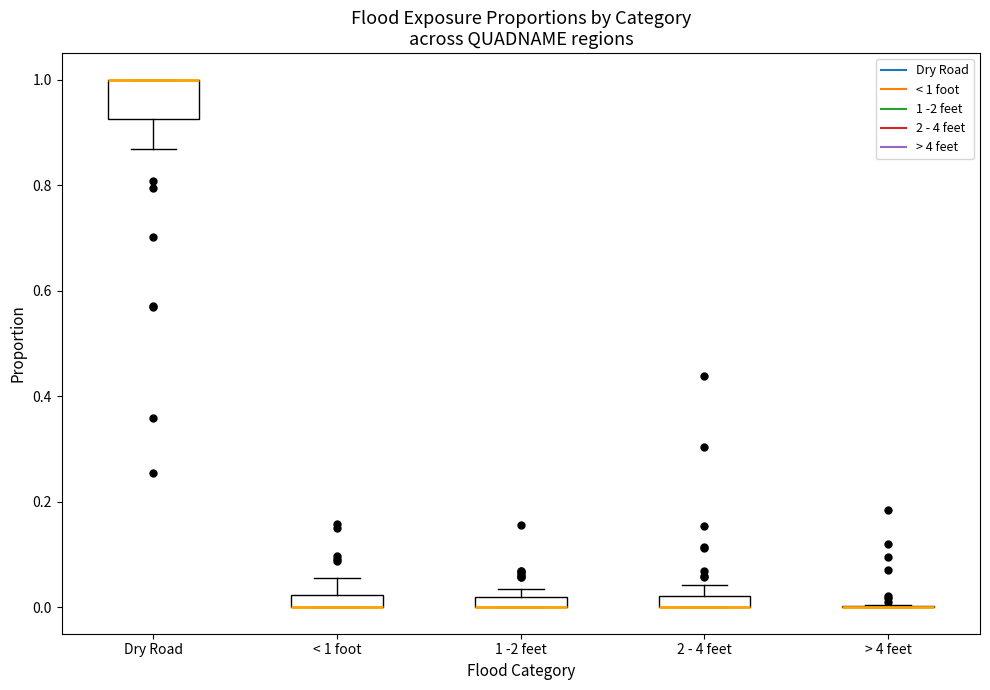

Which box is the tallest, from its lower edge to its upper edge?

Dry Road